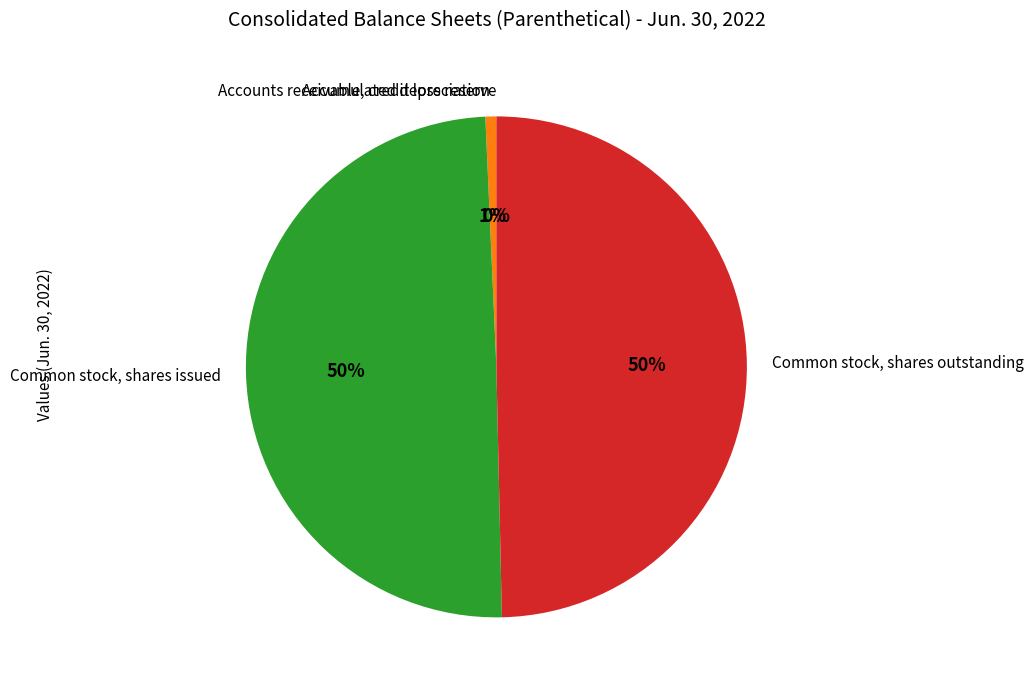

To the nearest percent, what portion does Common stock, shares issued represent?

50%